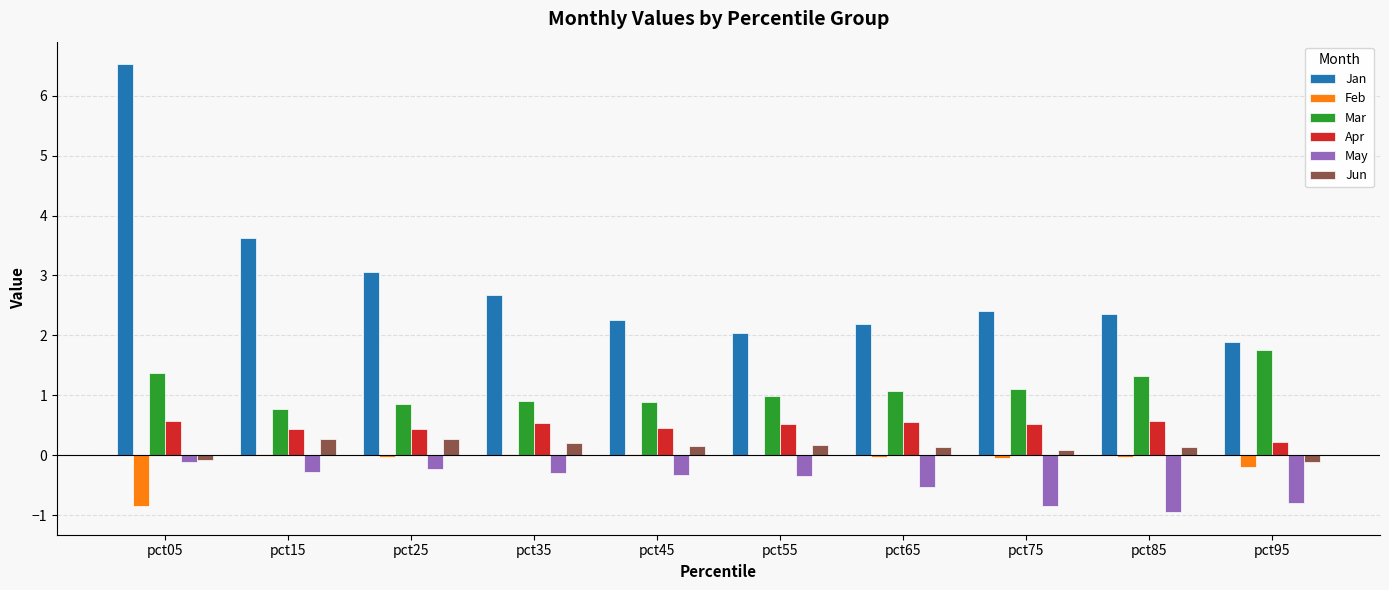

Which category has the highest value across all series?

pct05